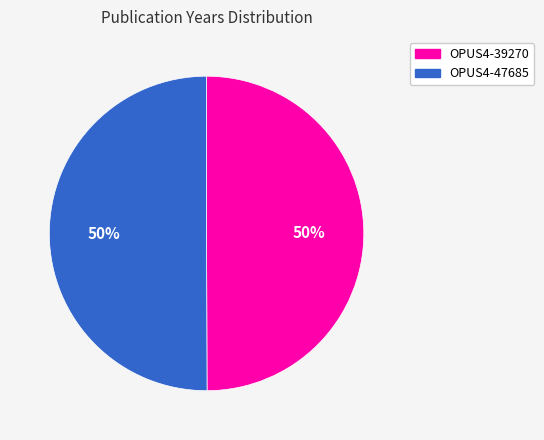

Is the sum of OPUS4-39270 and OPUS4-47685 greater than half?

Yes